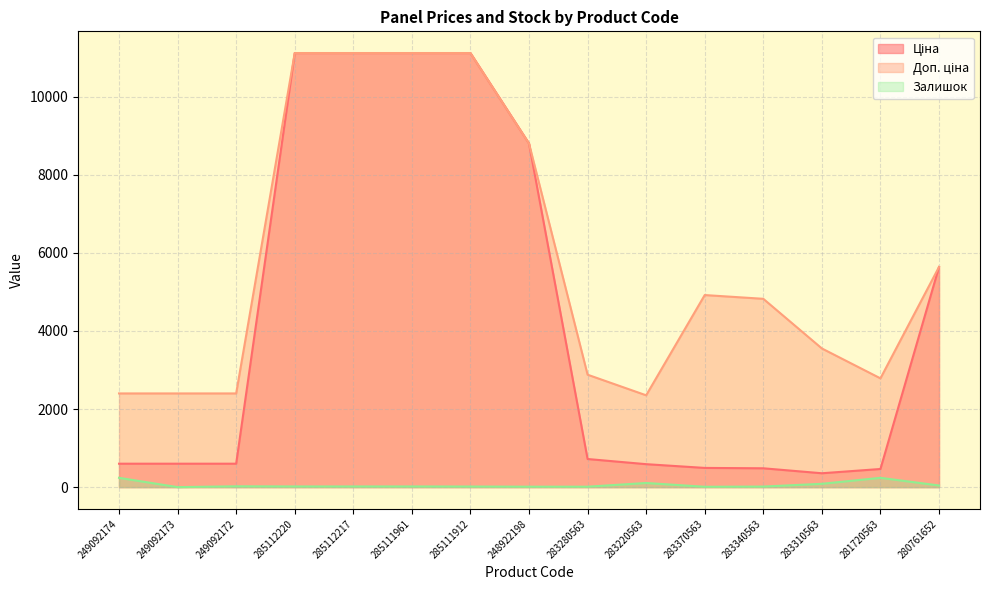

At which label does Ціна reach its peak?

285112220